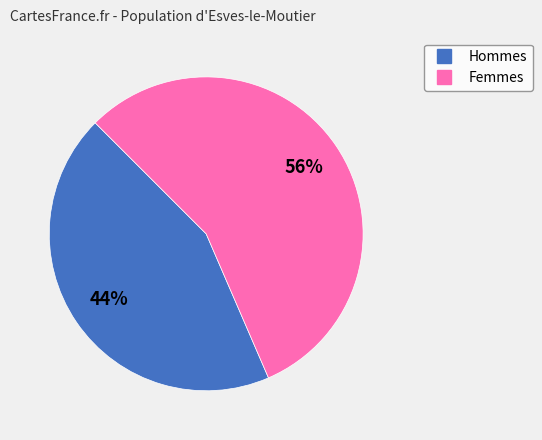

Is there a majority slice in this chart?

Yes